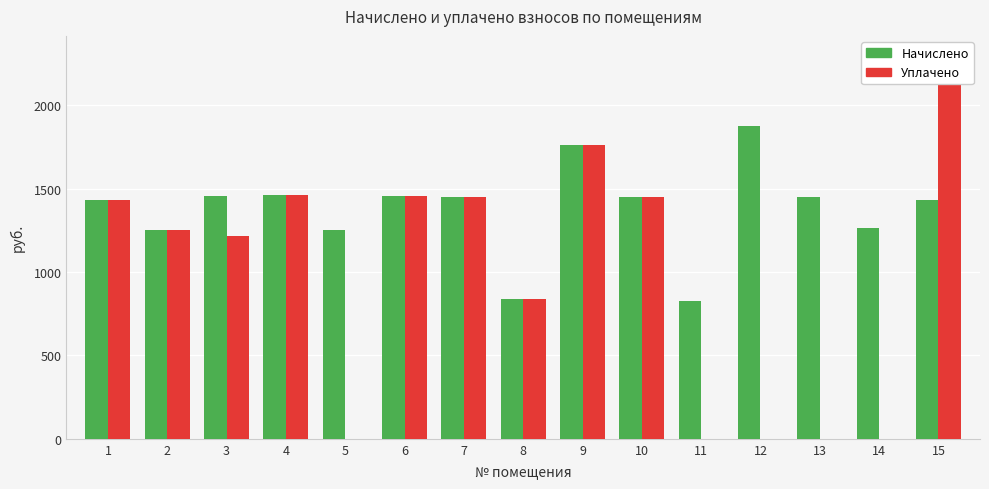

True or false: Уплачено has a value of 2300.0 at 15.

True